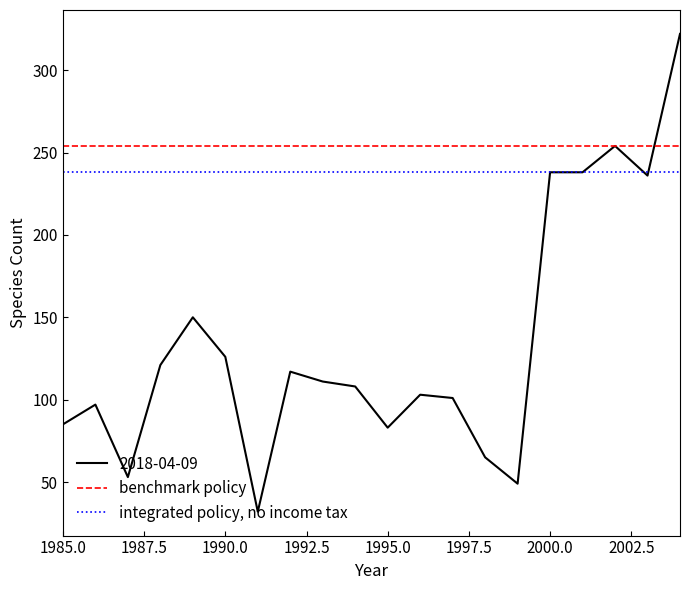

List the series in order of their peak value, lowest first.

integrated policy, no income tax, benchmark policy, 2018-04-09